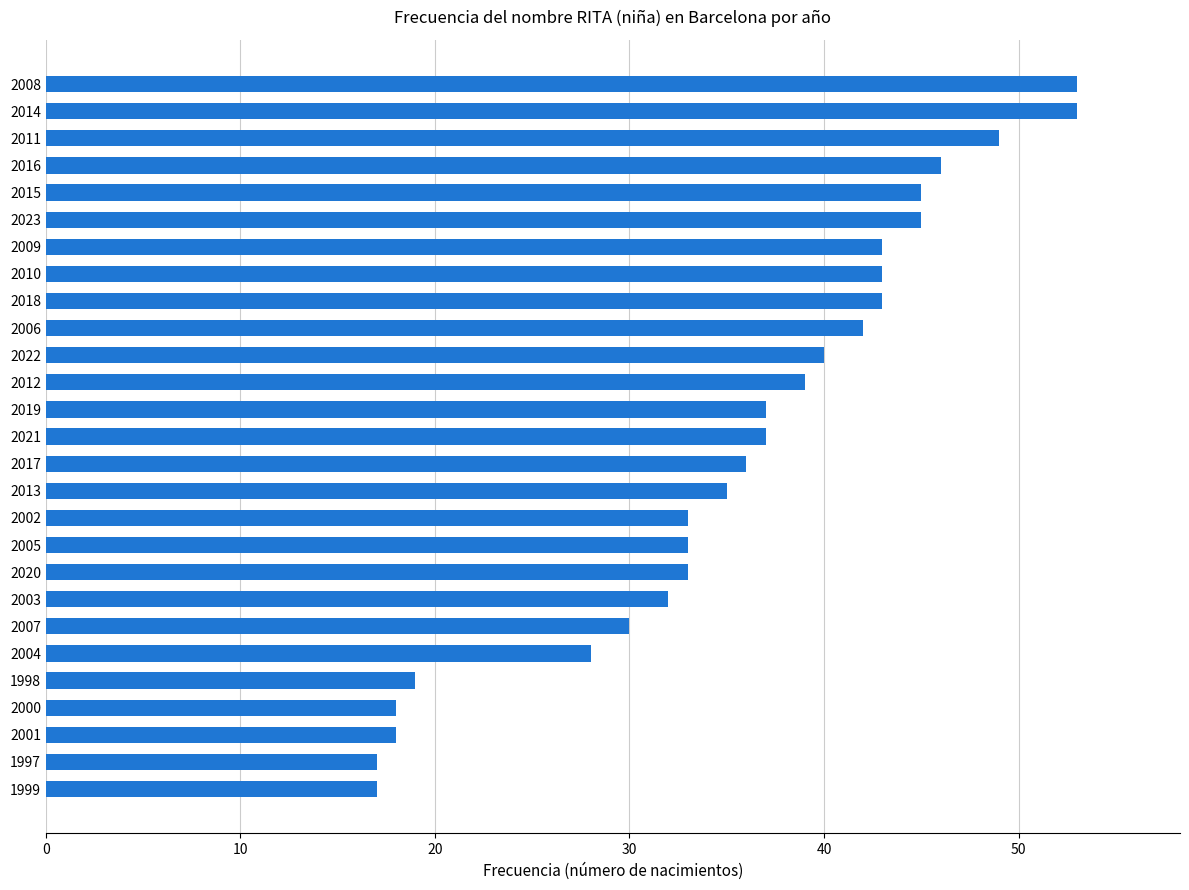

What is the sum of all values?

964